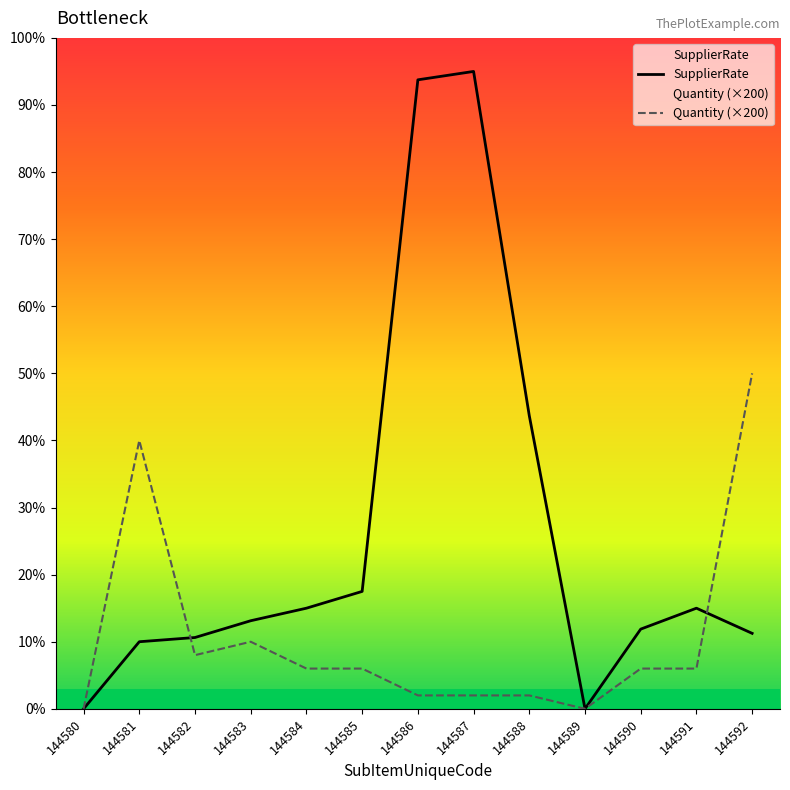

Rank the series at 144590 from highest to lowest value.

SupplierRate, Quantity (×200)